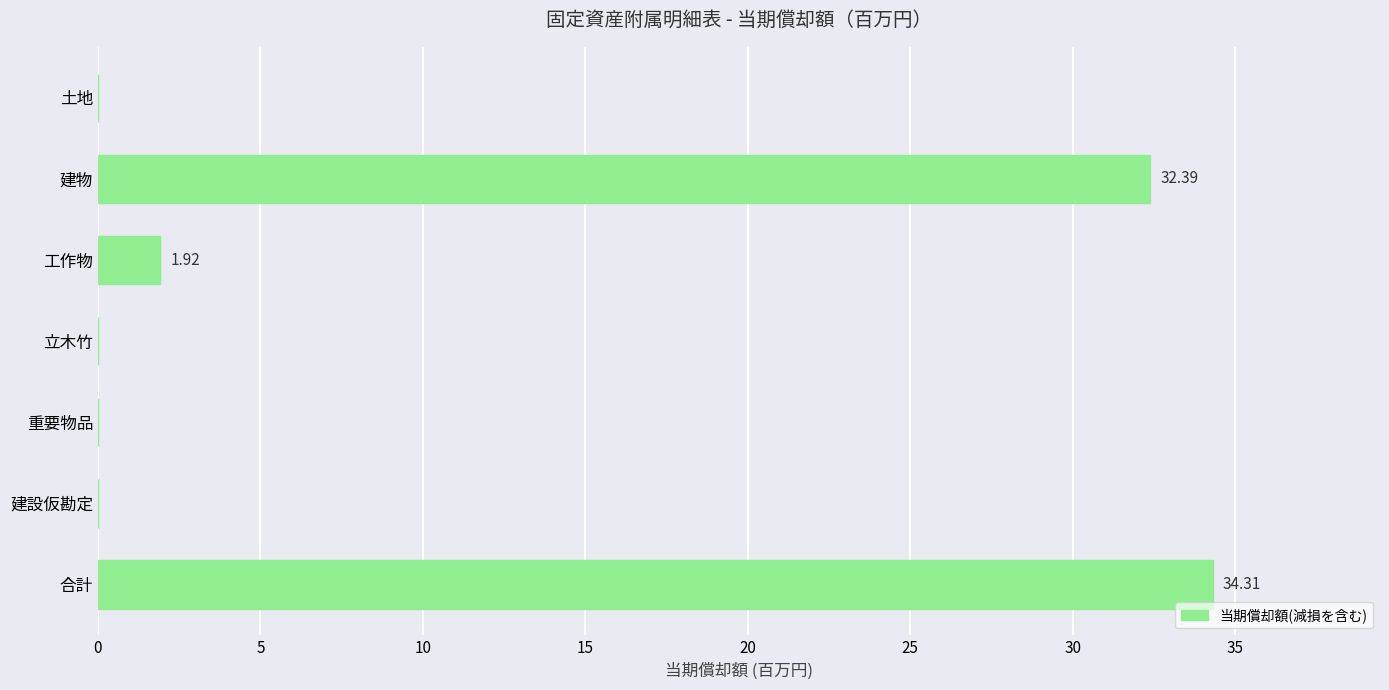

Does the chart contain stacked bars?

No